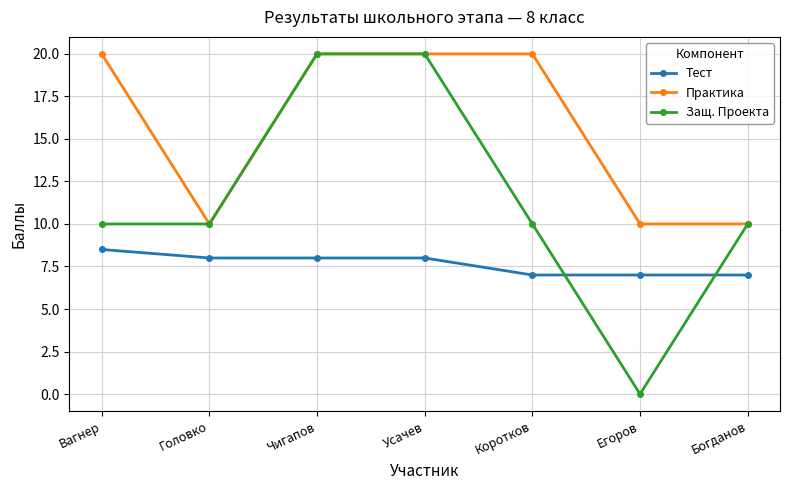

Reading left to right, list all the values displayed in this chart.

Тест: 8.5	8.0	8.0	8.0	7.0	7.0	7.0
Практика: 20.0	10.0	20.0	20.0	20.0	10.0	10.0
Защ. Проекта: 10.0	10.0	20.0	20.0	10.0	0.0	10.0